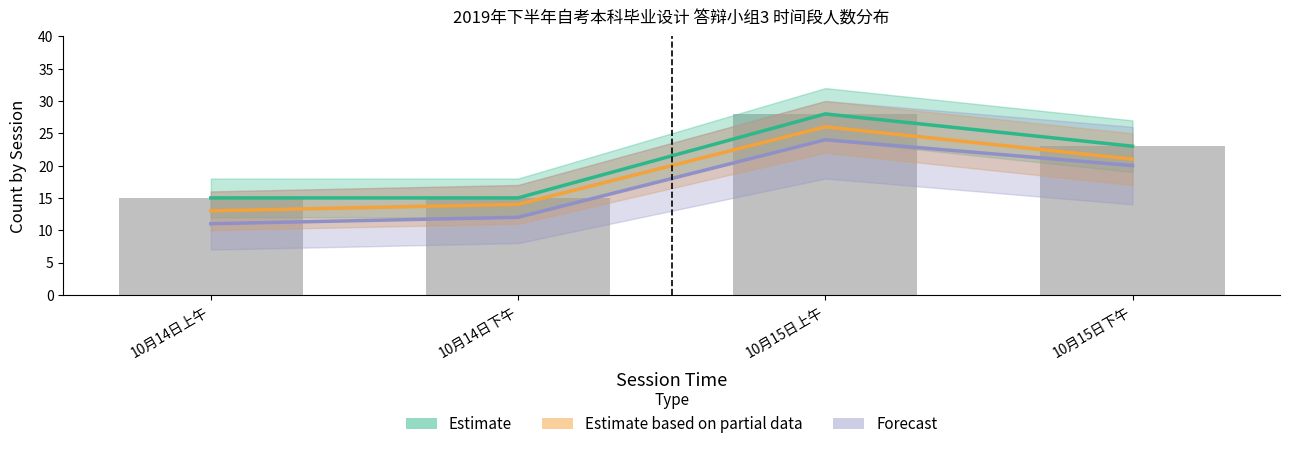

Which series has the largest total across all categories?

Estimate